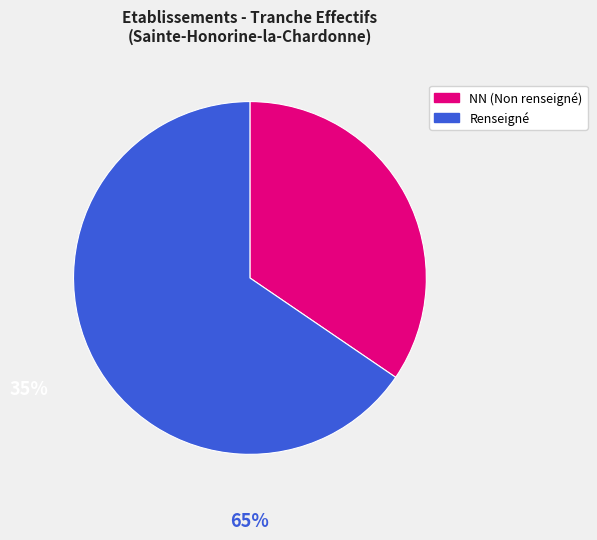

Is there any slice that represents more than half of the pie?

Yes